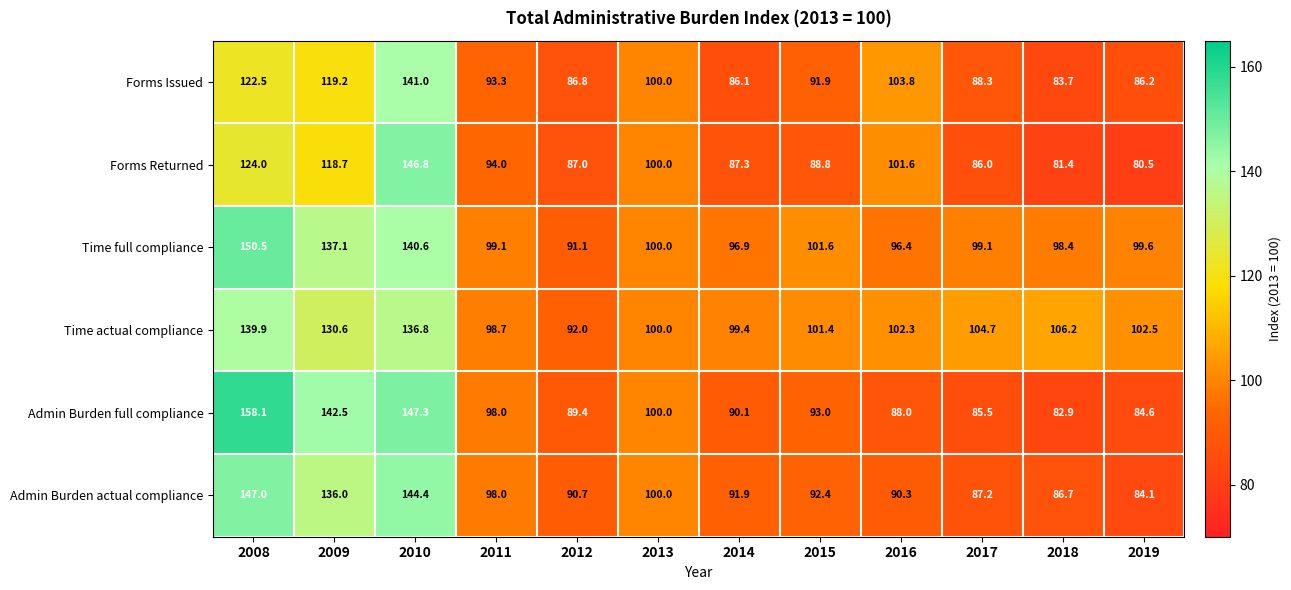

What is the average value of the Time actual compliance series?

109.5